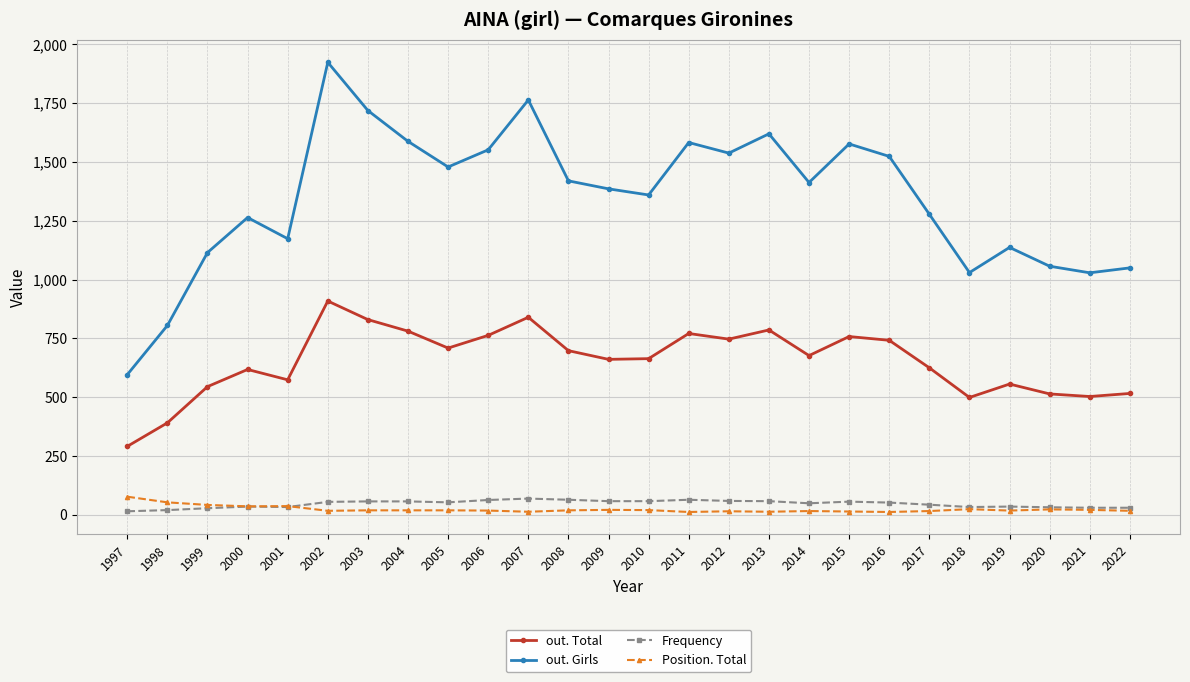

At which category does out. Total reach its first local peak?

2000